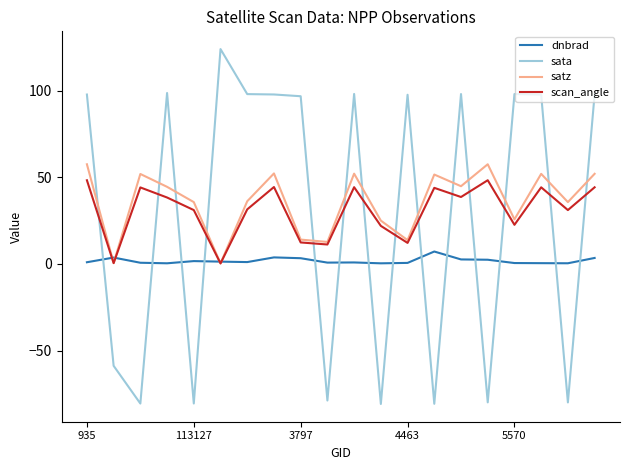

How many positive values does the sata series have?

12